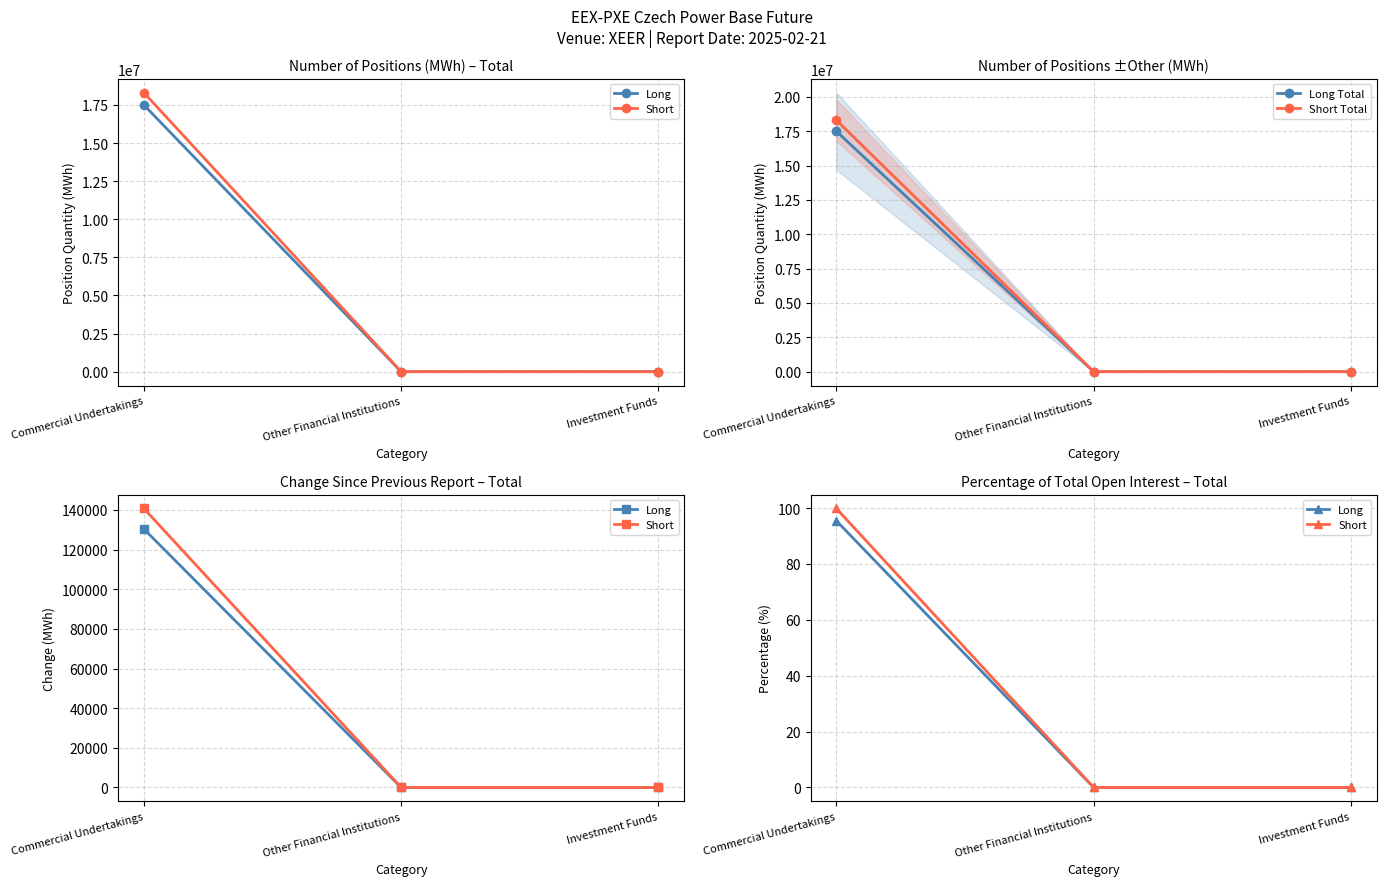

Is this an area chart (filled region under the line)?

No